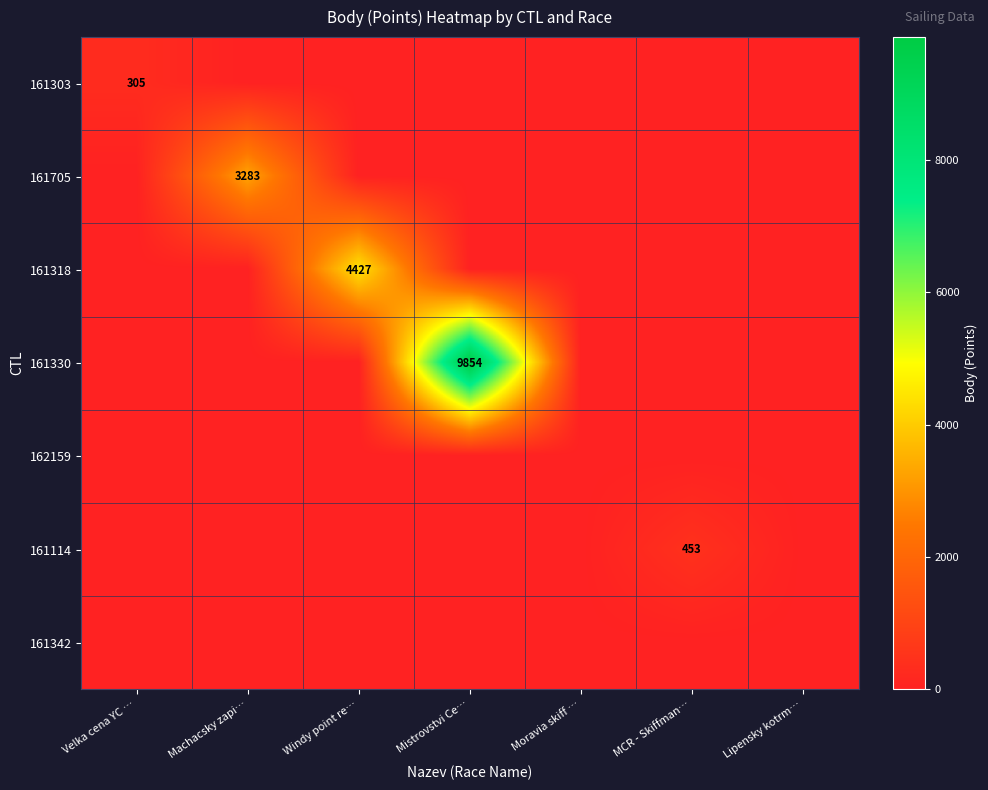

Is it true that 161318 equals 5838 at Windy point re…?

False